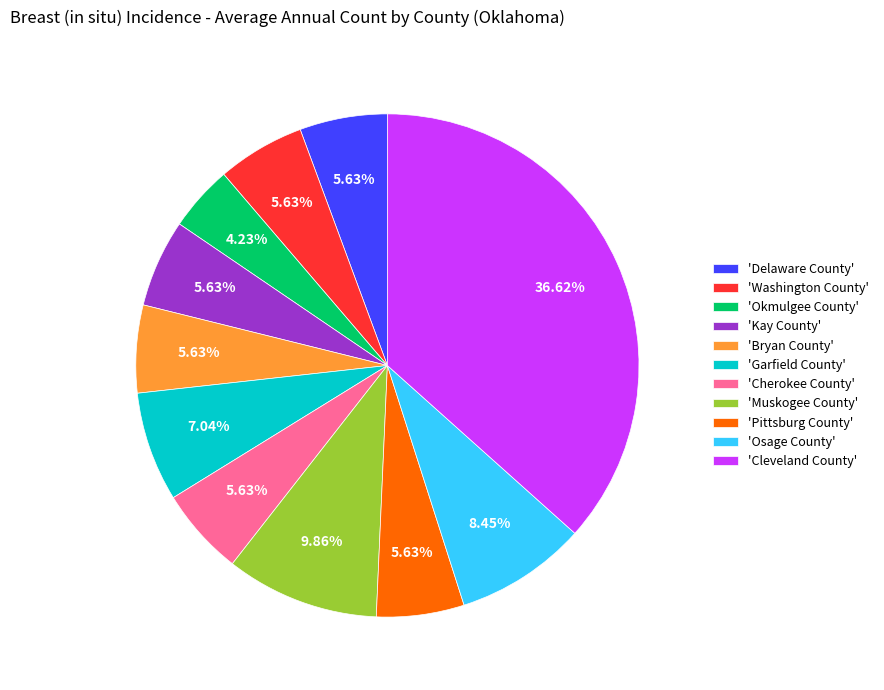

Count the number of slices in the pie.

11